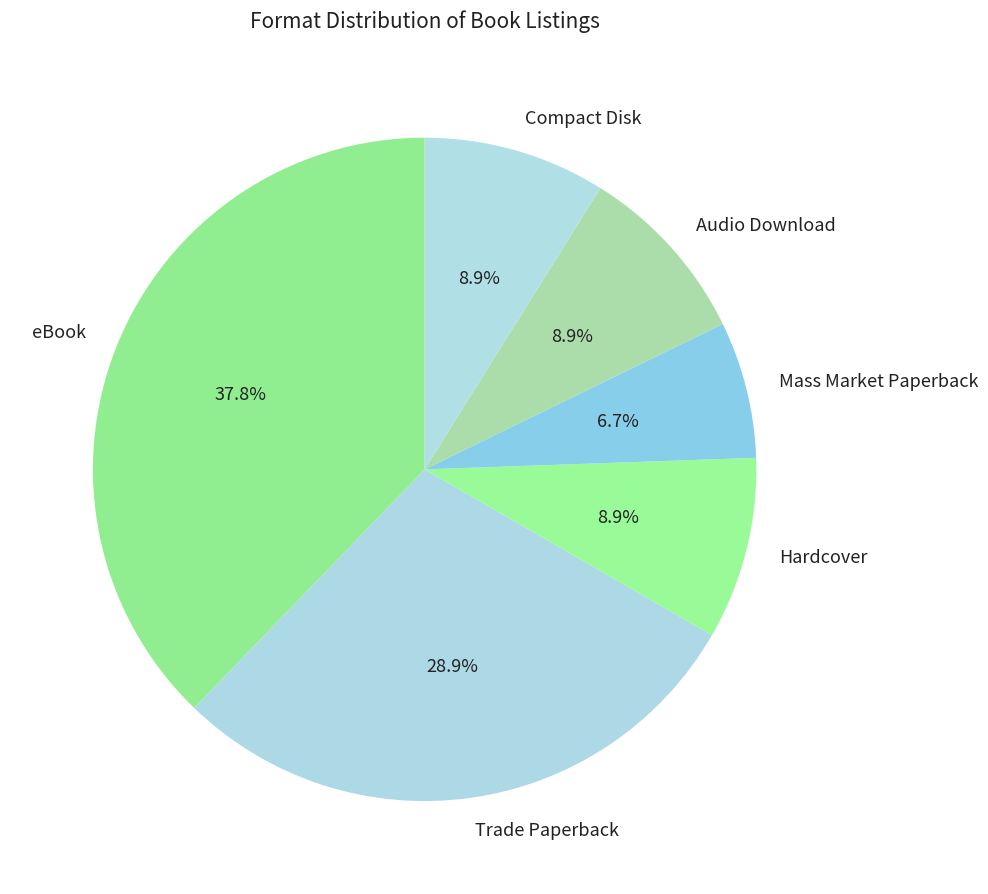

To the nearest percent, what portion does Compact Disk represent?

9%